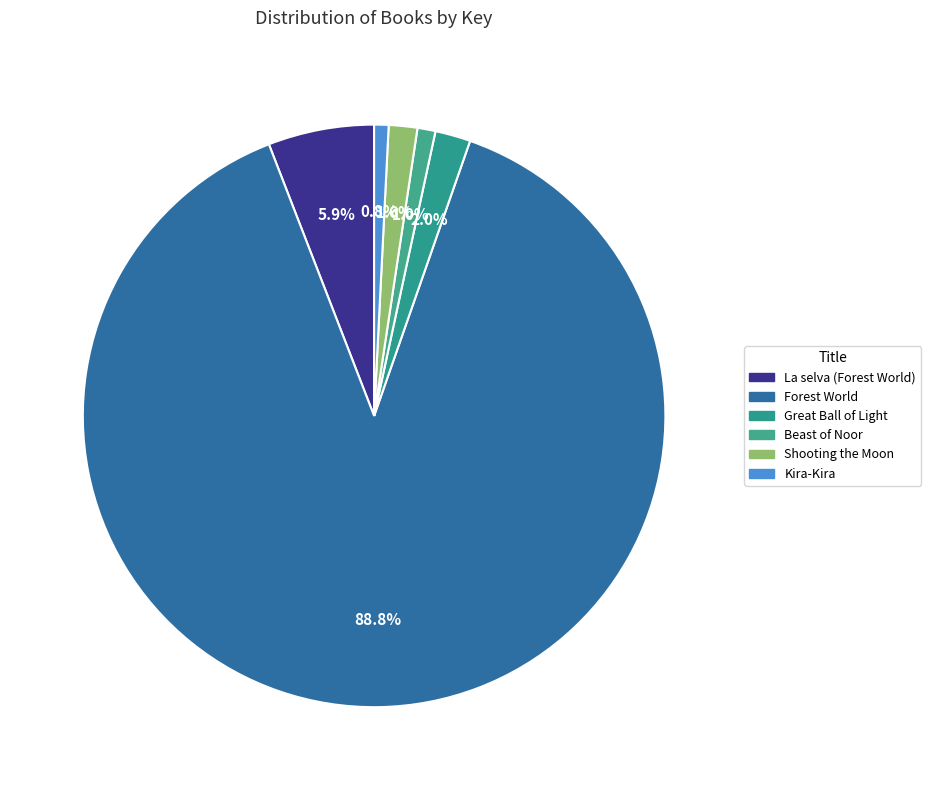

Combined, what portion of the pie is Beast of Noor and Shooting the Moon?

2.6%